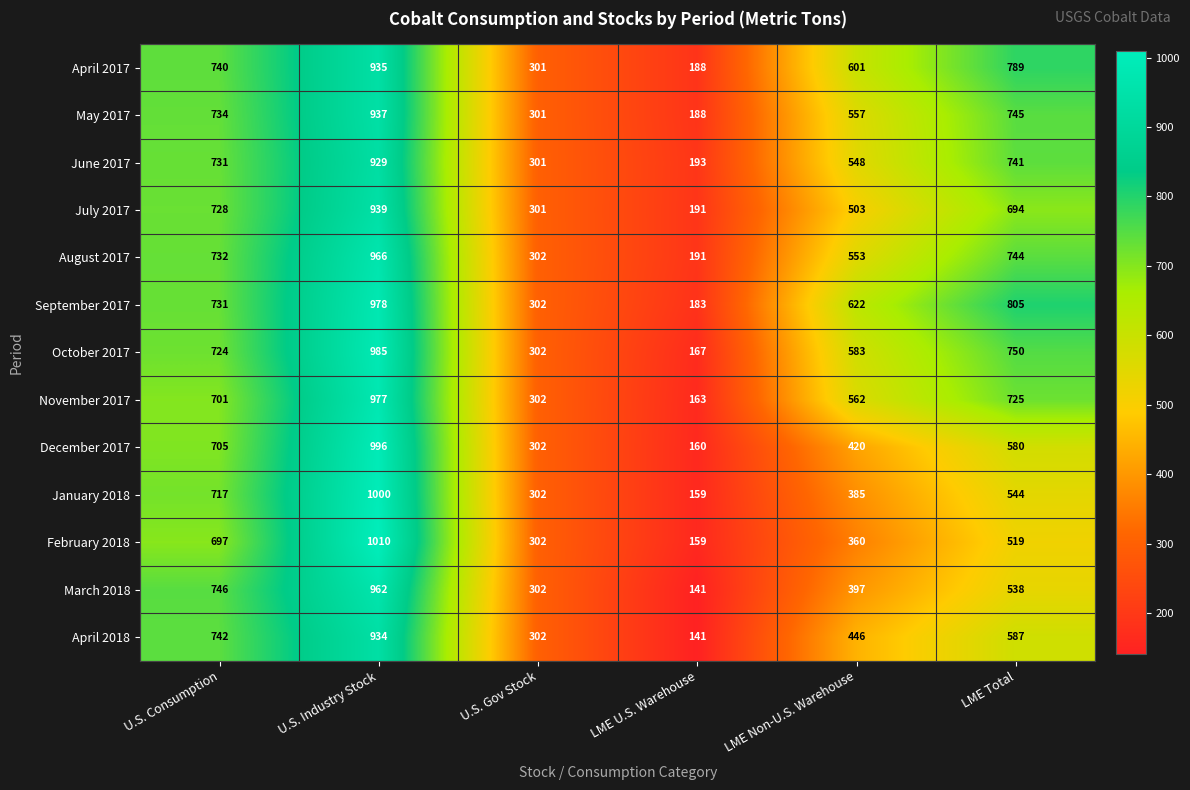

How many categories are shown in the chart?

6